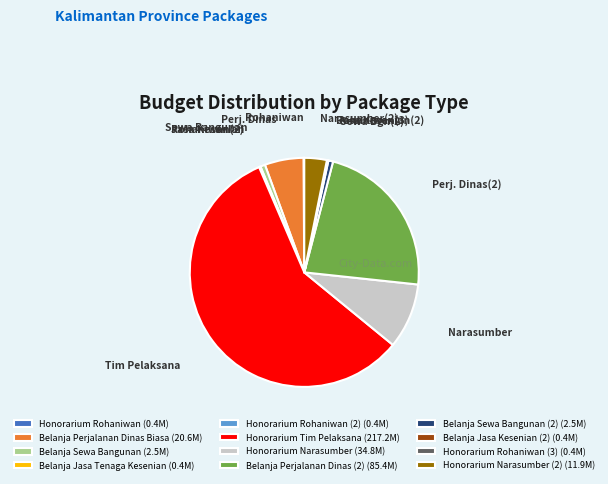

What is the largest slice in the pie chart?

Honorarium Tim Pelaksana (217.2M)